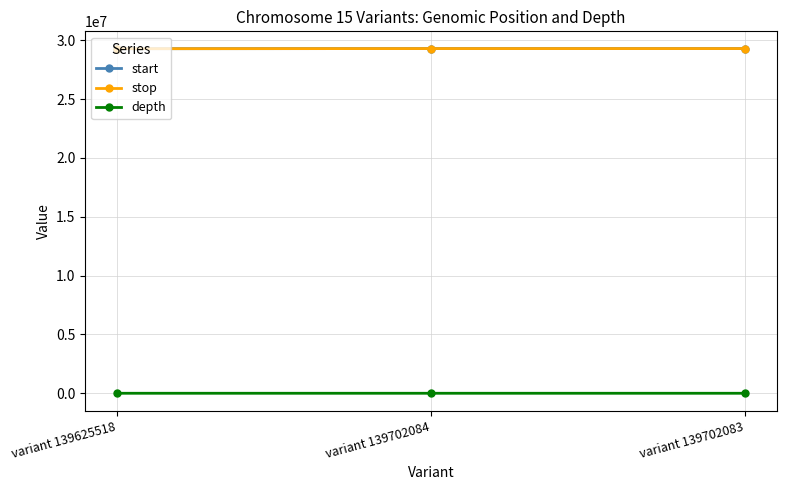

True or false: stop has a value of 52310066 at variant 139702083.

False